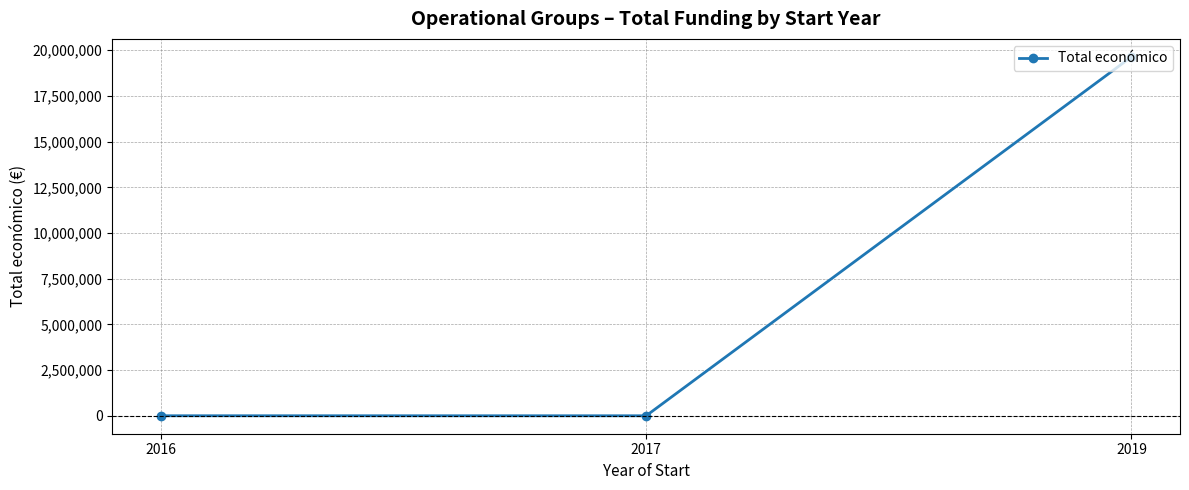

What is the maximum value shown in the chart?

19639916